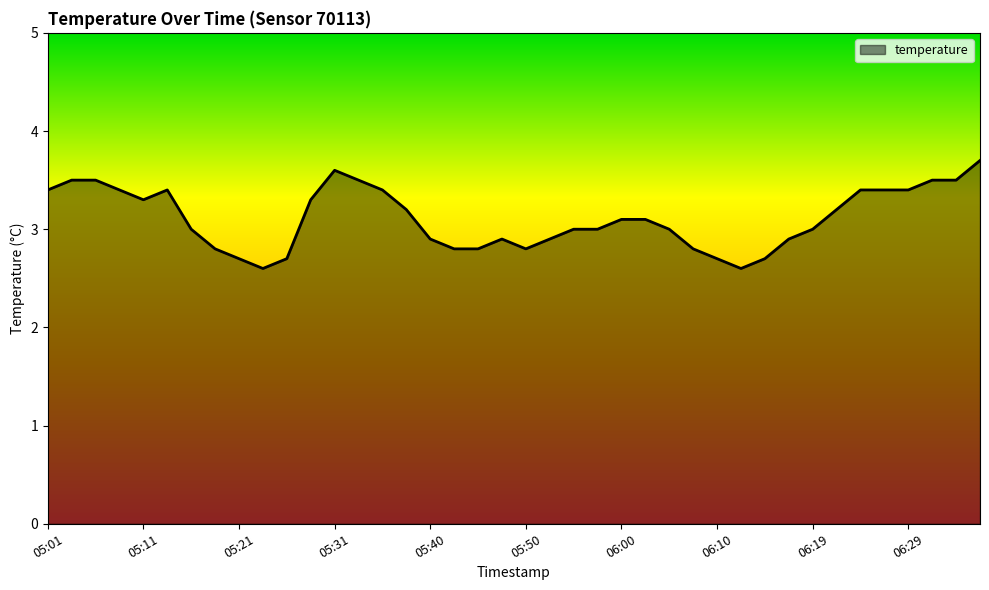

What is the difference between the maximum and minimum values?

1.1